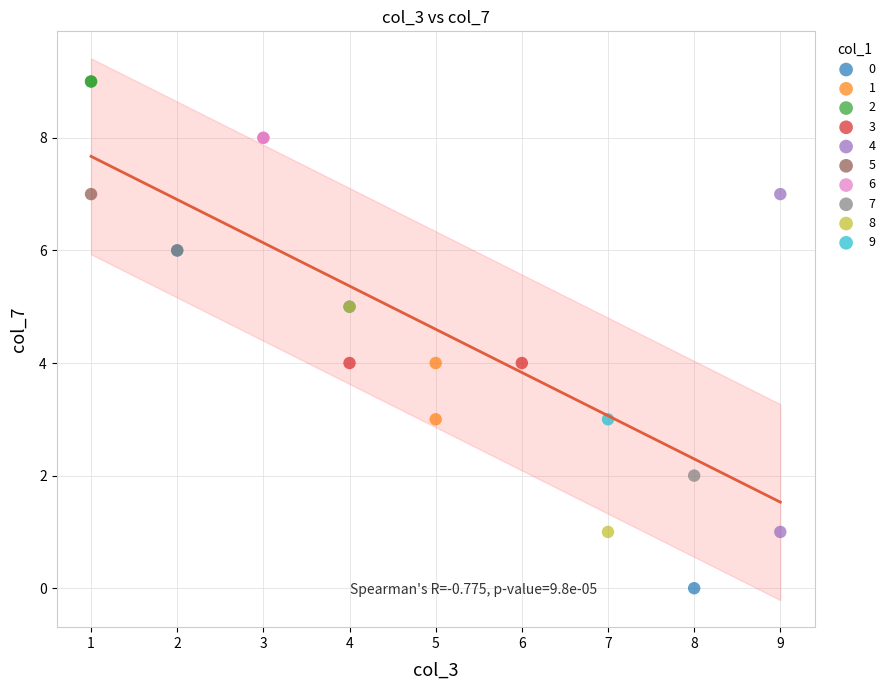

Which series reaches the maximum Y coordinate?

2